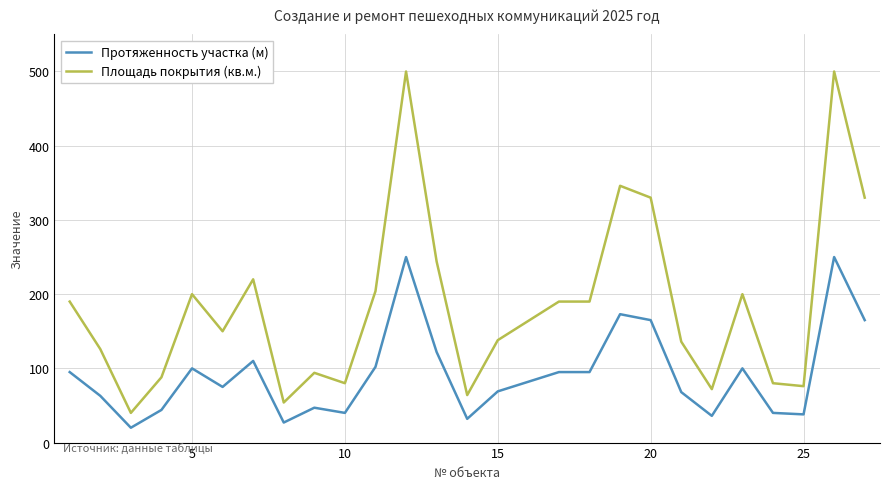

Which series has the largest total across all categories?

Площадь покрытия (кв.м.)